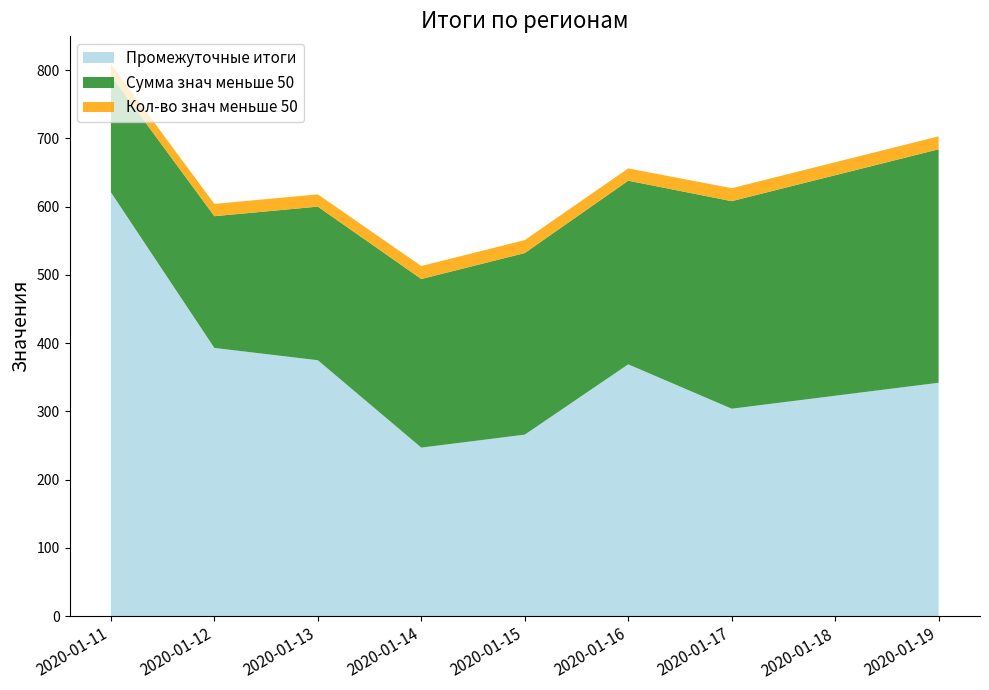

Reading left to right, transcribe all the data shown in this chart.

Промежуточные итоги: 2020-01-11=621	2020-01-12=393	2020-01-13=375	2020-01-14=247	2020-01-15=266	2020-01-16=369	2020-01-17=304	2020-01-18=323	2020-01-19=342
Сумма знач меньше 50: 2020-01-11=171	2020-01-12=193	2020-01-13=225	2020-01-14=247	2020-01-15=266	2020-01-16=269	2020-01-17=304	2020-01-18=323	2020-01-19=342
Кол-во знач меньше 50: 2020-01-11=17	2020-01-12=18	2020-01-13=18	2020-01-14=19	2020-01-15=19	2020-01-16=18	2020-01-17=19	2020-01-18=19	2020-01-19=19